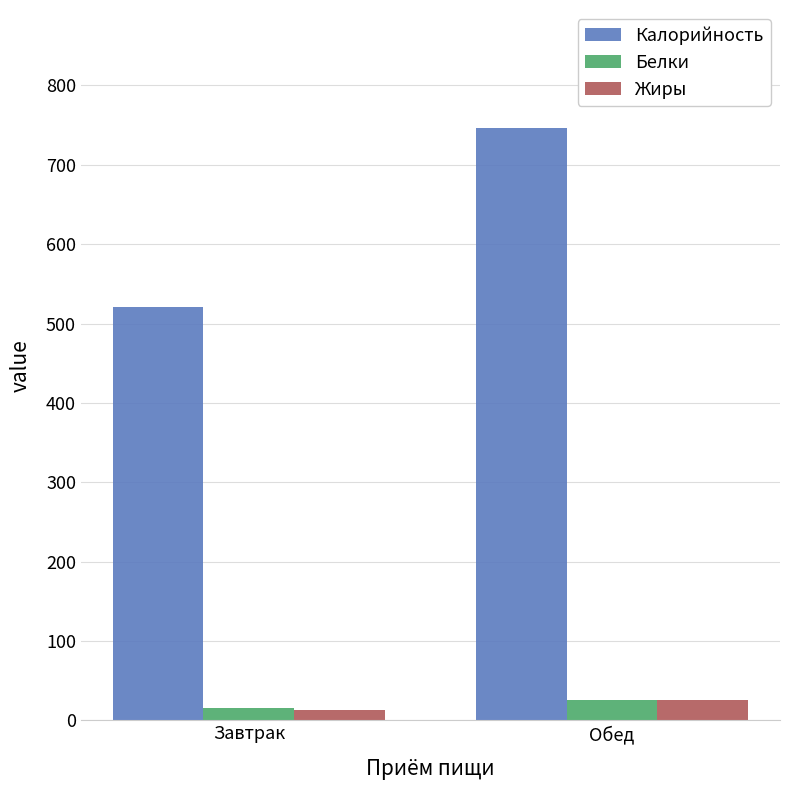

Is the value of Белки at Обед greater than the value of Калорийность at Обед?

No